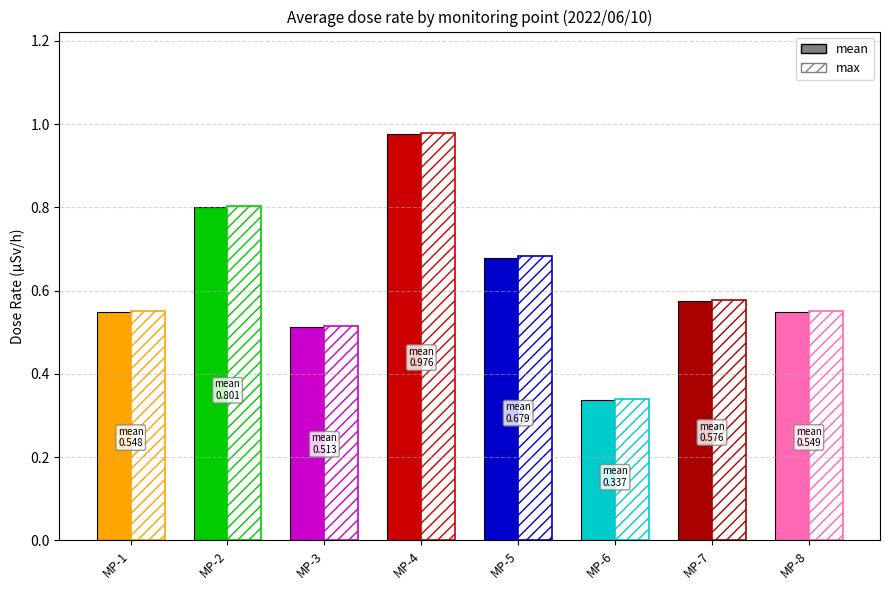

Which has a higher value, MP-5 or MP-6?

MP-5